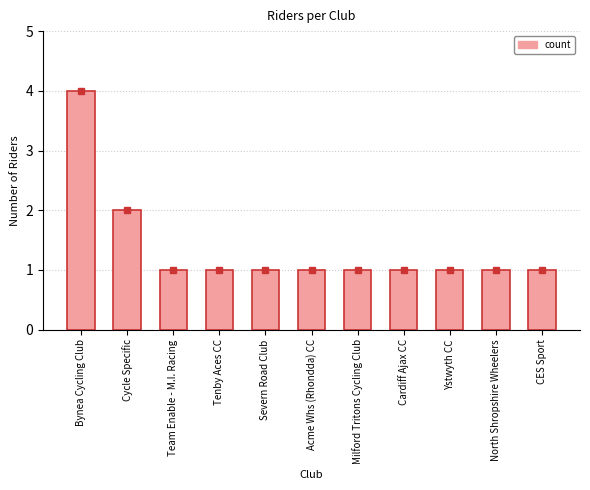

Which category has the highest value across all series?

Bynea Cycling Club